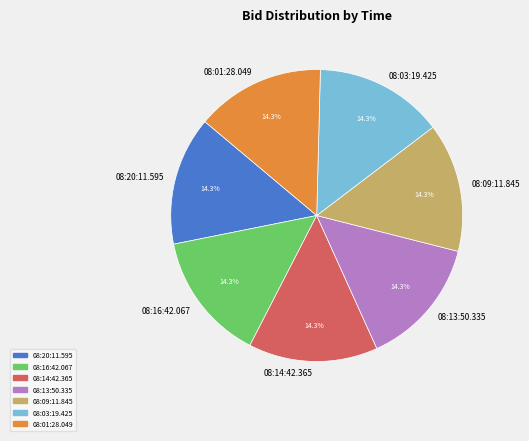

How many segments does this pie chart have?

7